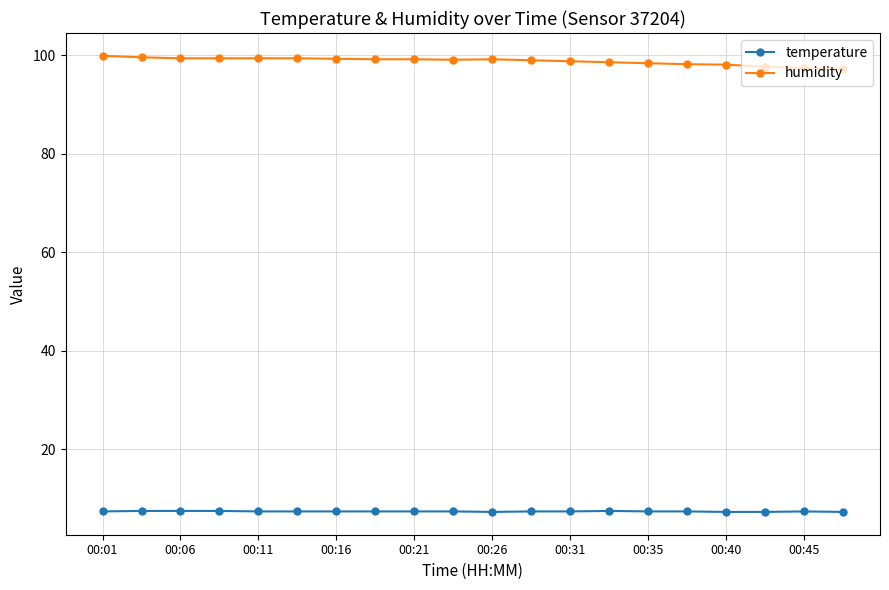

True or false: humidity has more than 0 interior local peaks.

True